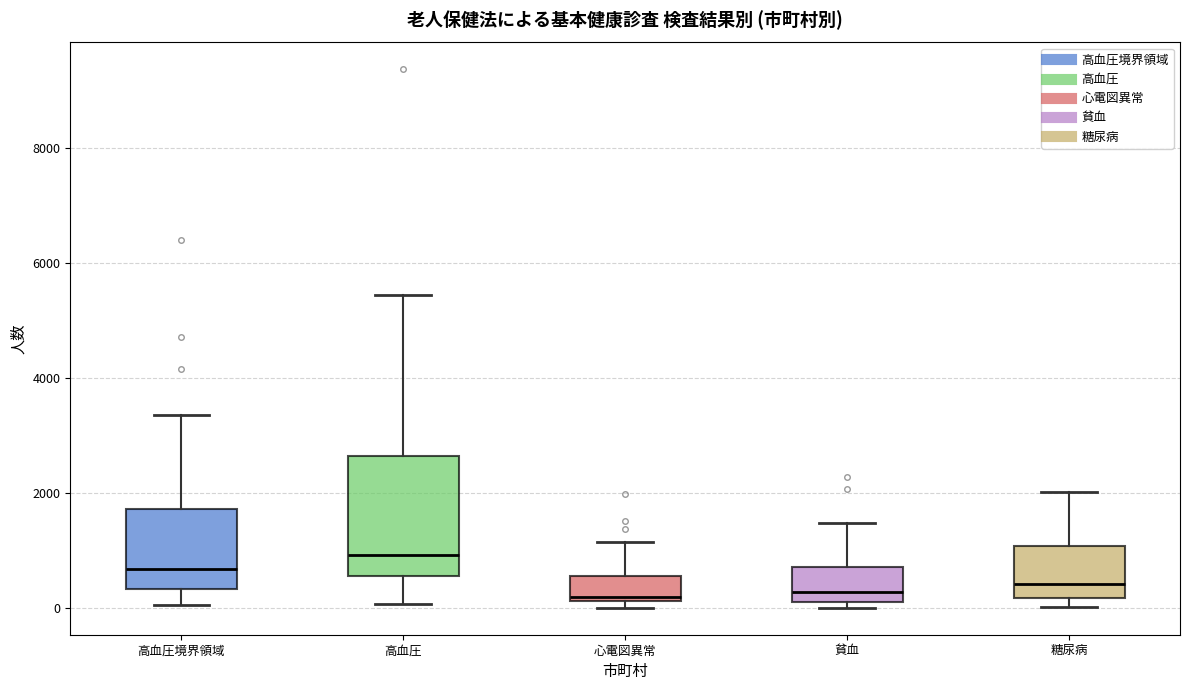

Reading left to right, transcribe this box plot: for each box, give where its median line is, the range the box spans, and where its two whiskers end, as read against the y-axis. The values are not printed on the chart, so give them approximately, as read against the axis.

高血圧境界領域: median 600, box 400 to 1800, whiskers 0 to 3400
高血圧: median 1000, box 600 to 2600, whiskers 0 to 5400
心電図異常: median 200 (just above the box's lower edge), box 200 to 600, whiskers 0 to 1200
貧血: median 200 (just above the box's lower edge), box 200 to 800, whiskers 0 to 1400
糖尿病: median 400, box 200 to 1000, whiskers 0 to 2000